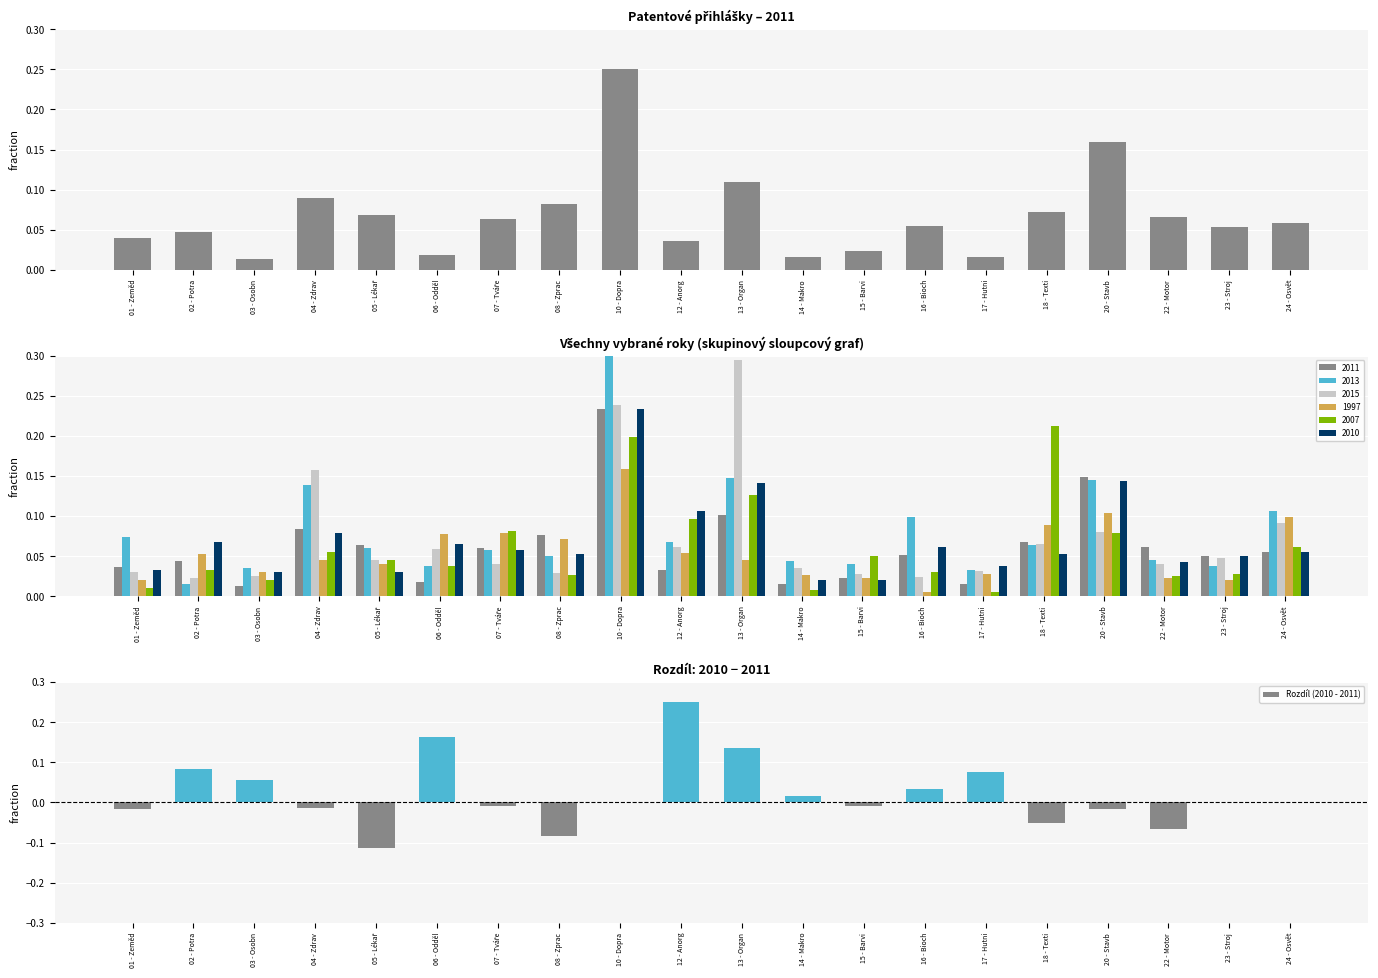

Read the value at 17 - Hutni.

0.1